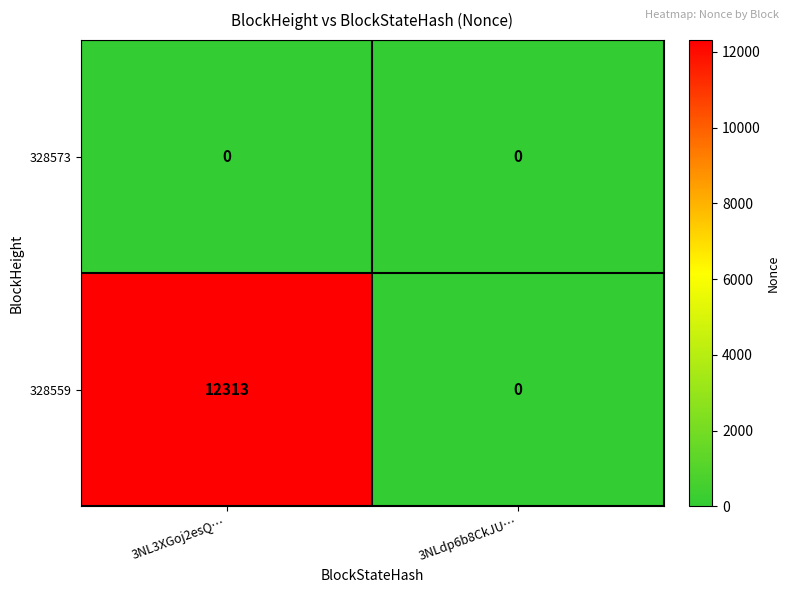

At which category is the sum across all series the highest?

3NL3XGoj2esQ…